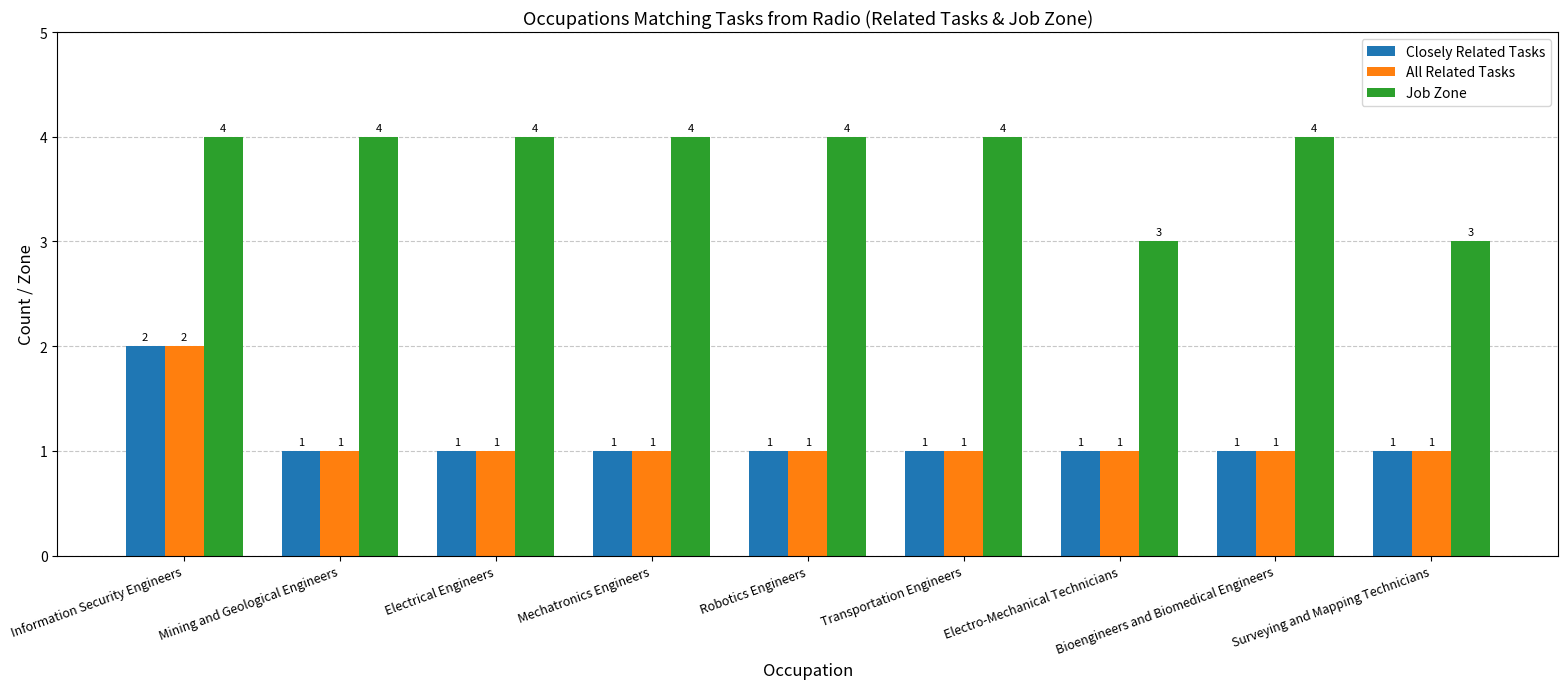

Count the Closely Related Tasks values in the range 1 to 2.

9